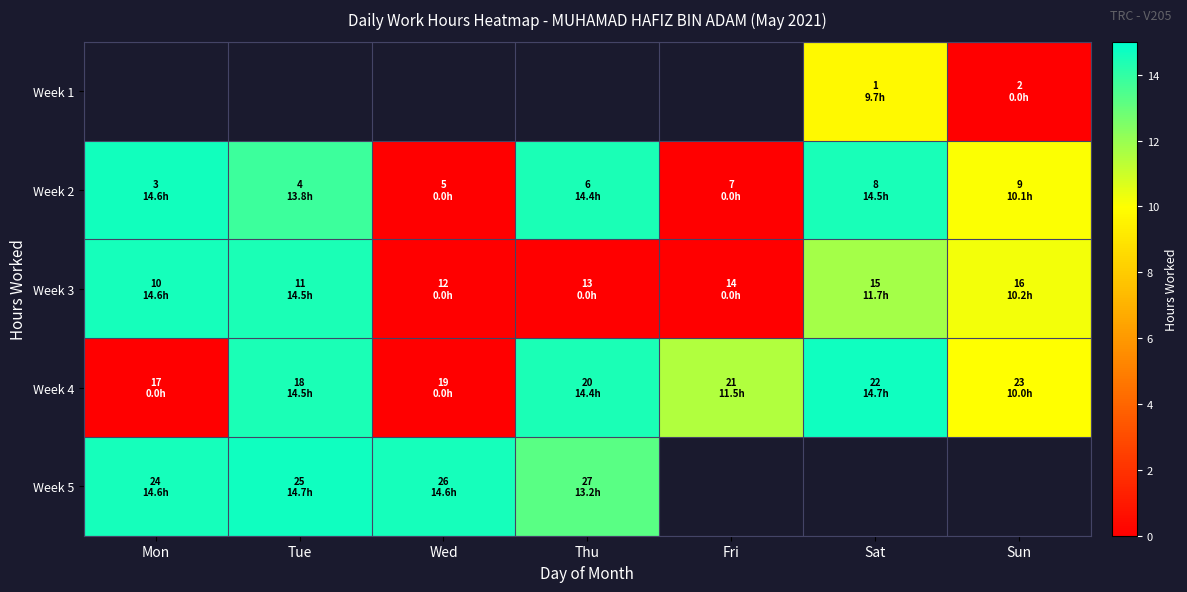

The value of Week 3 at Tue is 6.4. True or false?

False